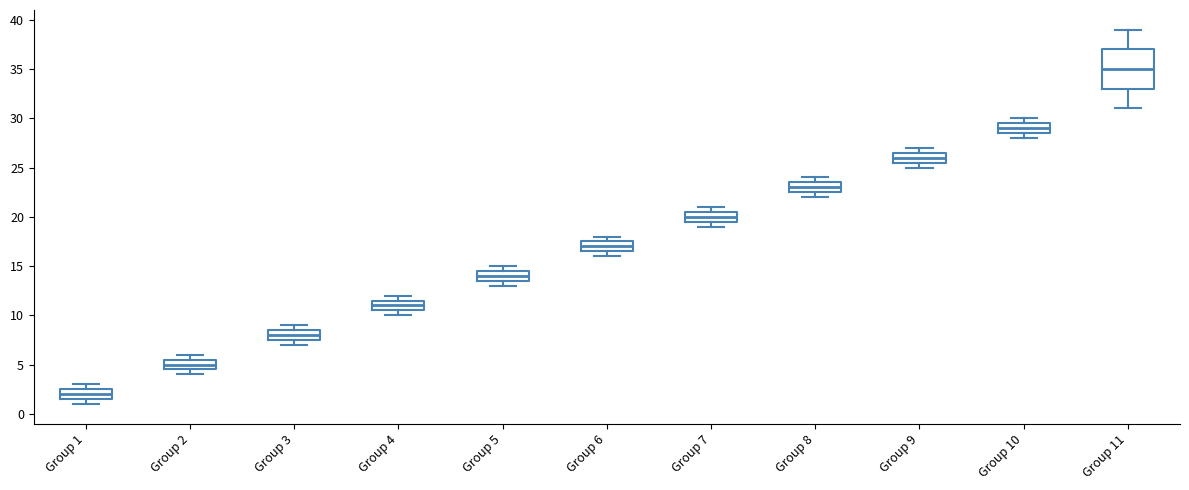

Reading left to right, read every box against the y-axis: the position of its median line, the range the box covers, and the ends of its whiskers. The values are not printed on the chart, so give them approximately, as read against the axis.

Group 1: median 2.0, box 1.5 to 2.5, whiskers 1.0 to 3.0
Group 2: median 5.0, box 4.5 to 5.5, whiskers 4.0 to 6.0
Group 3: median 8.0, box 7.5 to 8.5, whiskers 7.0 to 9.0
Group 4: median 11.0, box 10.5 to 11.5, whiskers 10.0 to 12.0
Group 5: median 14.0, box 13.5 to 14.5, whiskers 13.0 to 15.0
Group 6: median 17.0, box 16.5 to 17.5, whiskers 16.0 to 18.0
Group 7: median 20.0, box 19.5 to 20.5, whiskers 19.0 to 21.0
Group 8: median 23.0, box 22.5 to 23.5, whiskers 22.0 to 24.0
Group 9: median 26.0, box 25.5 to 26.5, whiskers 25.0 to 27.0
Group 10: median 29.0, box 28.5 to 29.5, whiskers 28.0 to 30.0
Group 11: median 35.0, box 33.0 to 37.0, whiskers 31.0 to 39.0